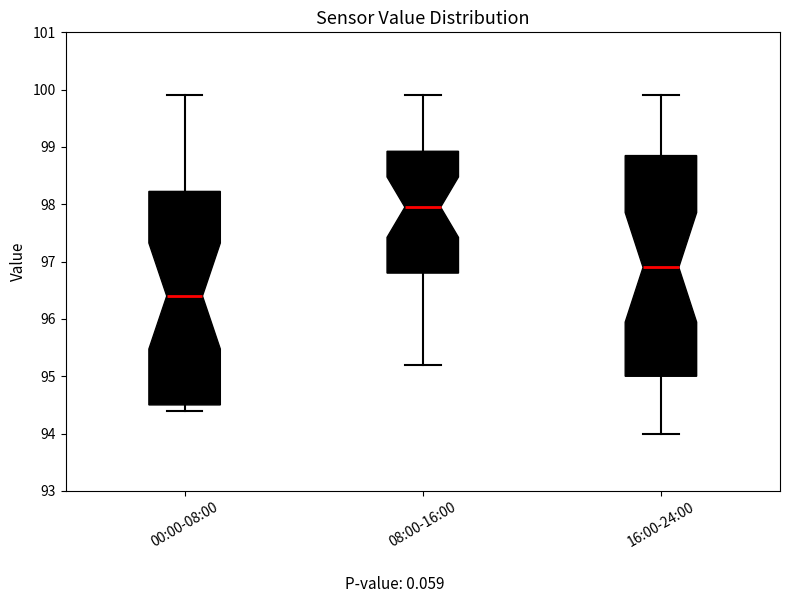

Where does the upper whisker of the box for 00:00-08:00 end on the y-axis? The values are not printed on the chart, so give them approximately, as read against the axis.

99.9